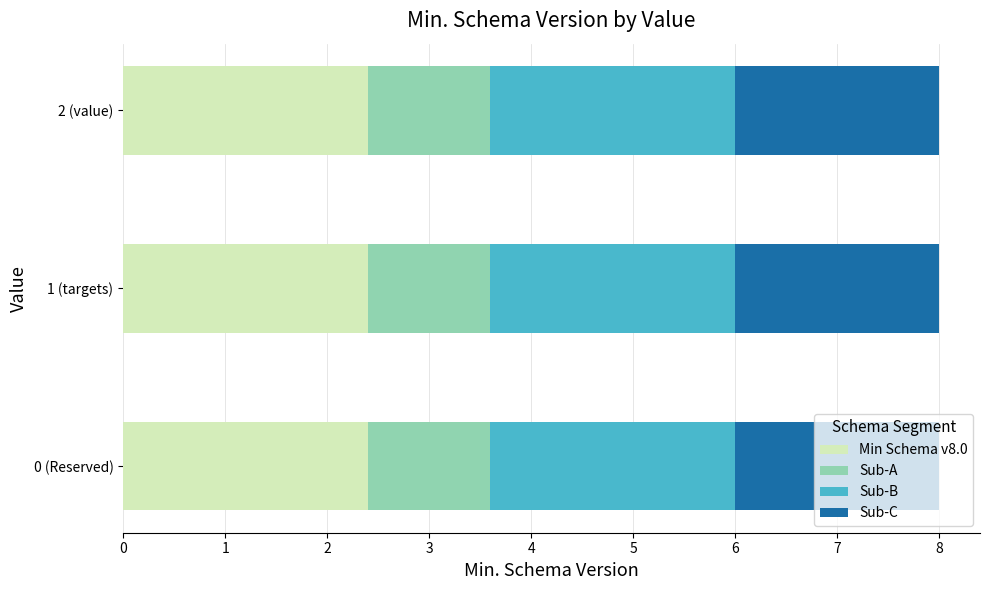

What is the total value across all series at 0 (Reserved)?

8.0